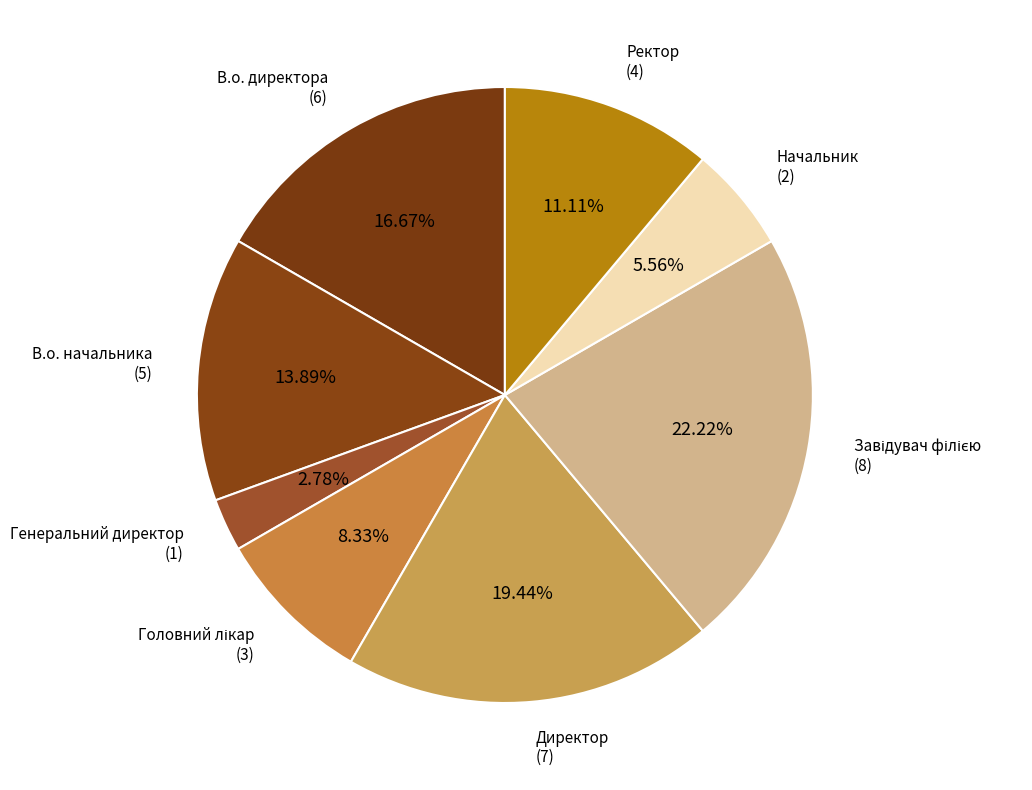

Count the number of slices in the pie.

8